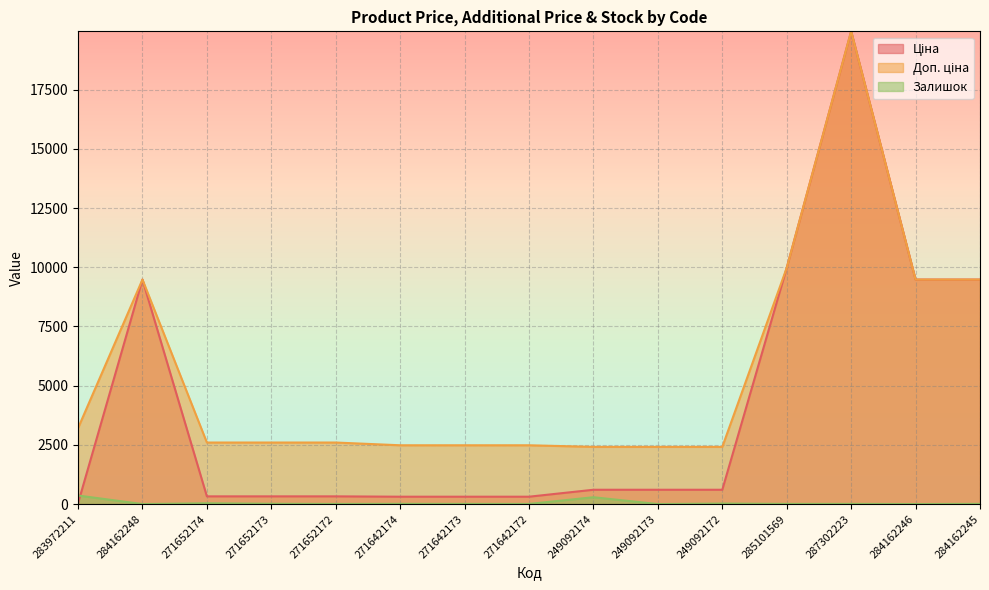

Between 271652174 and 249092172, which series saw the biggest shift?

Ціна